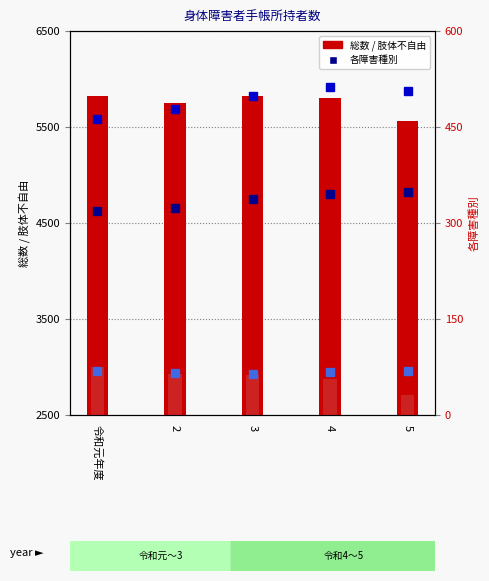

What is the sum of the 総数 values at 2 and 3?

11570